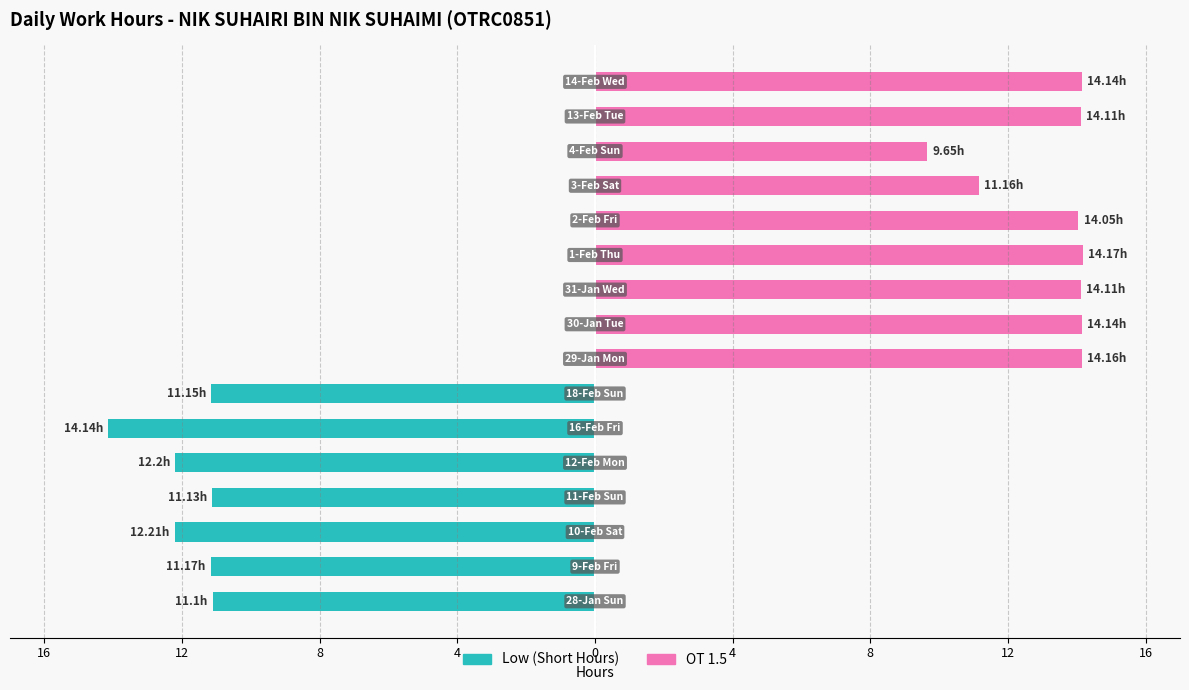

At 13, list the series in order from largest to smallest.

OT 1.5, Low (Short Hours)